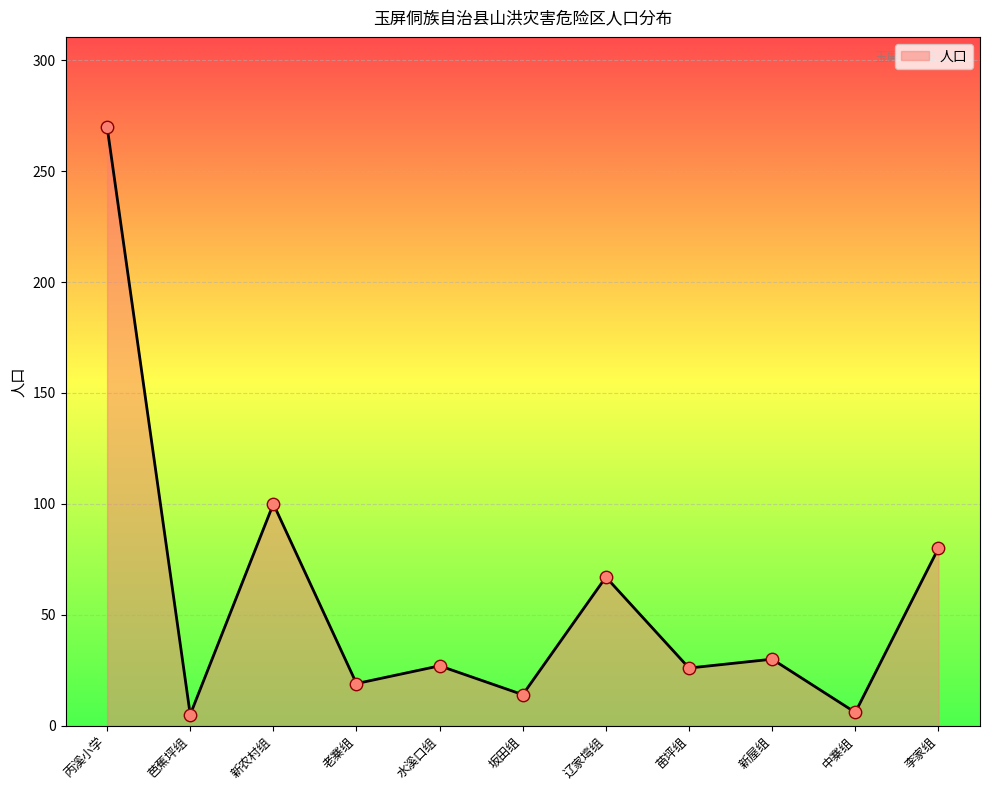

Which has a higher value, 李家组 or 芭蕉坪组?

李家组